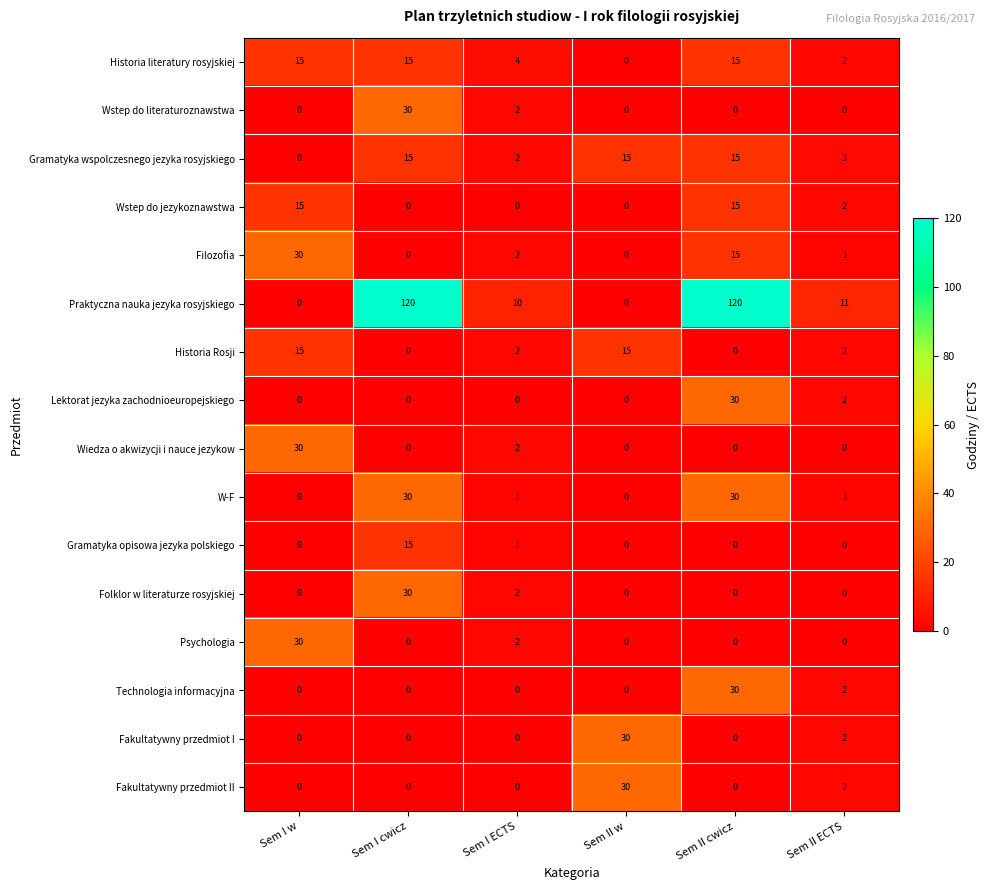

What is the spread (max minus min) of values at Sem I cwicz?

120